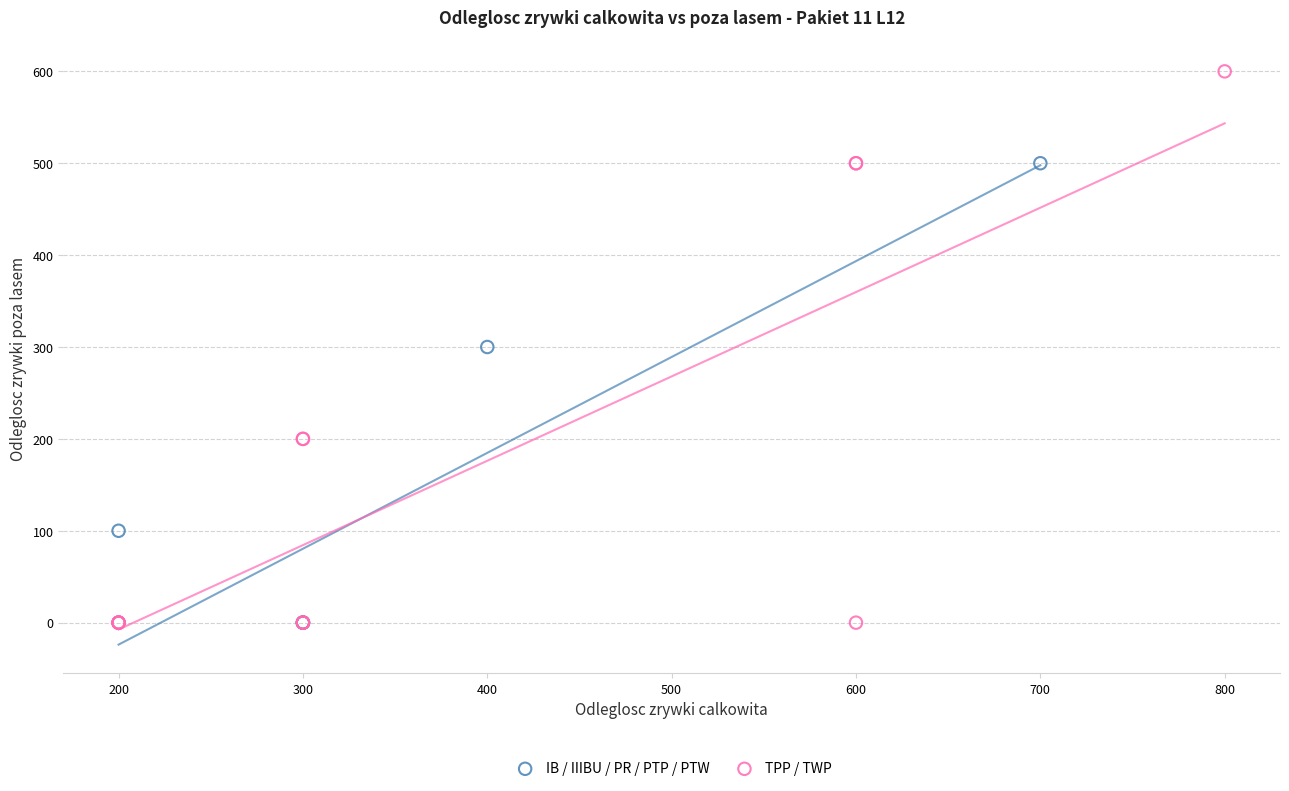

Which series reaches the maximum Y coordinate?

TPP / TWP